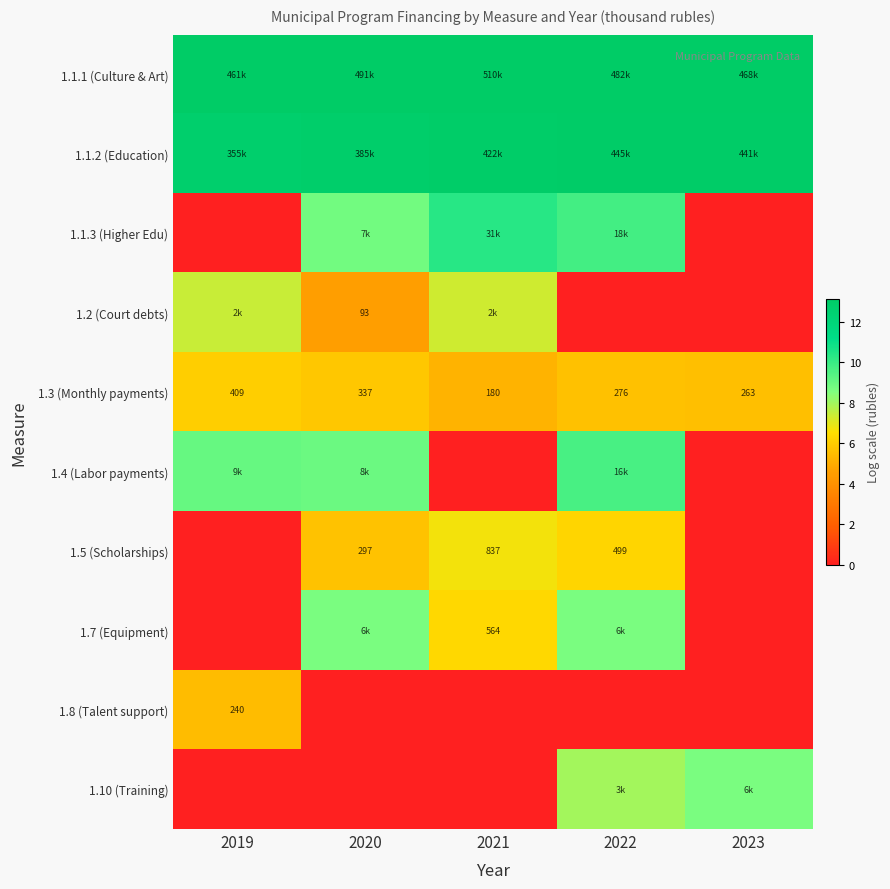

Is the value of 1.5 (Scholarships) at 2022 greater than the value of 1.8 (Talent support) at 2020?

Yes